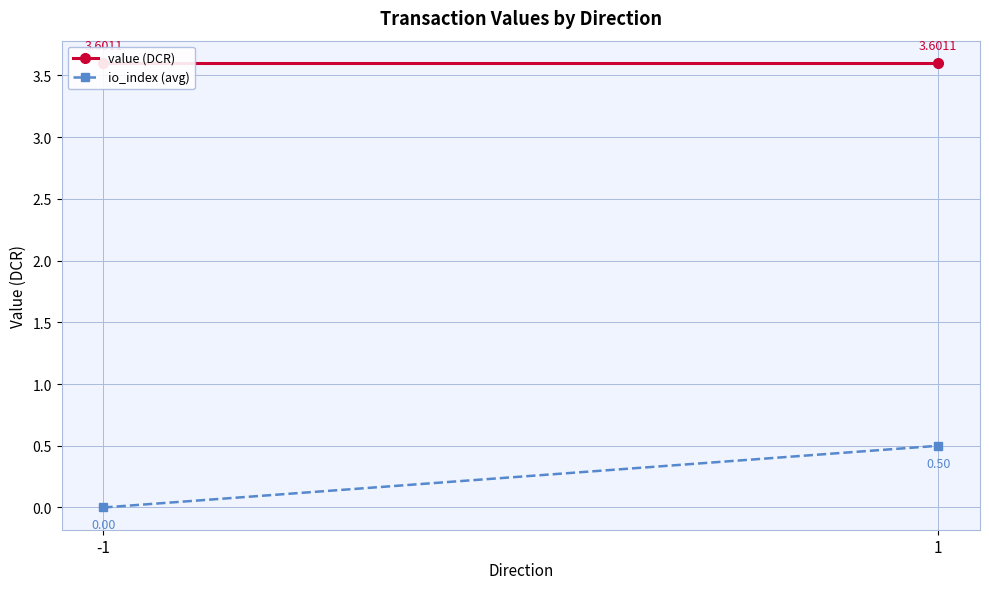

Is it true that io_index (avg) equals 0.3 at 1?

False